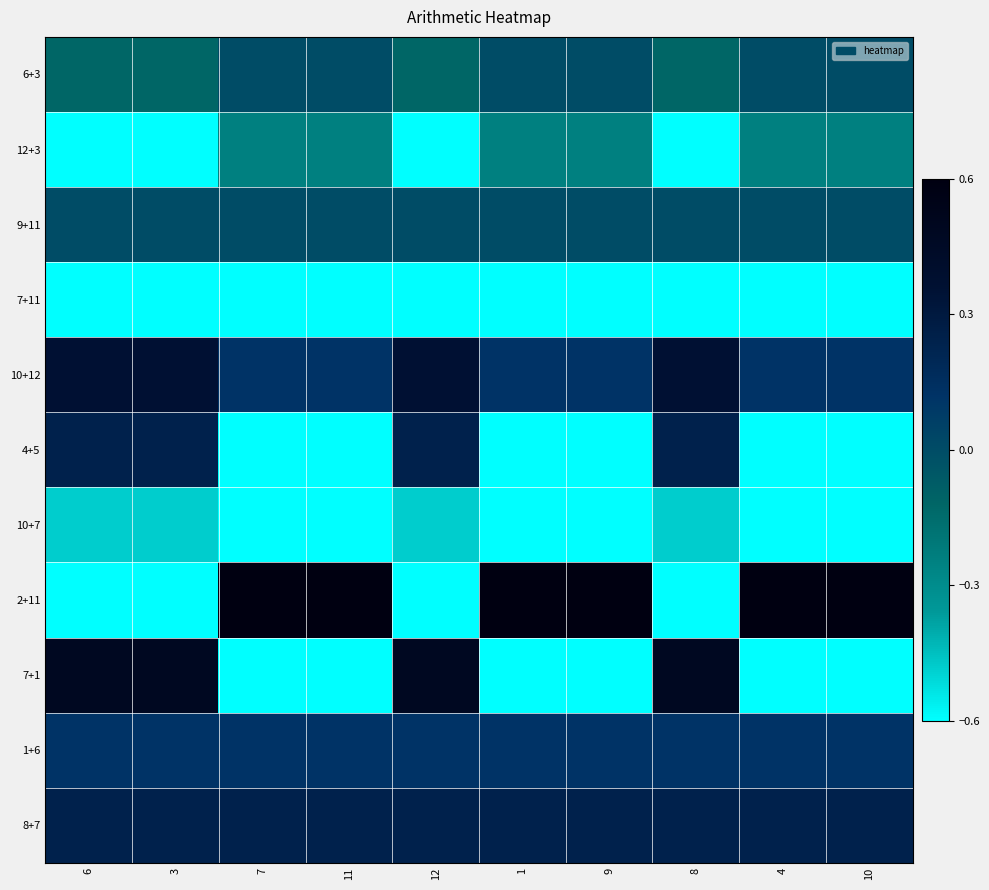

What is the smallest value displayed?

-0.6